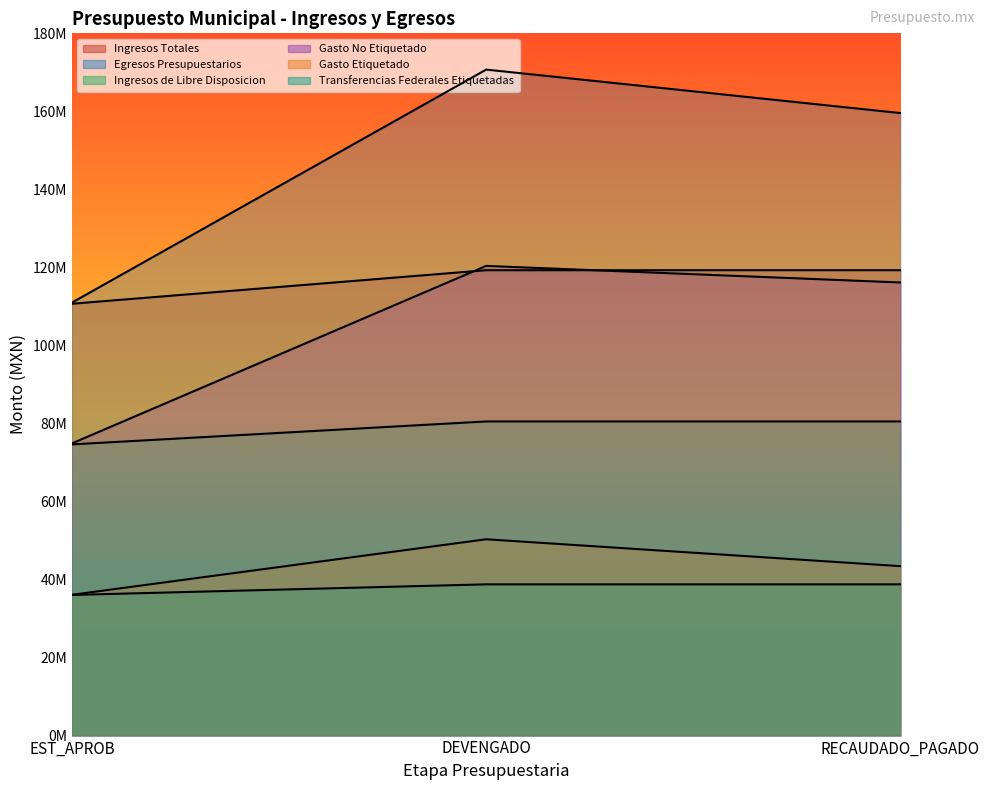

Is it true that Transferencias Federales Etiquetadas equals 38767506.0 at RECAUDADO_PAGADO?

True